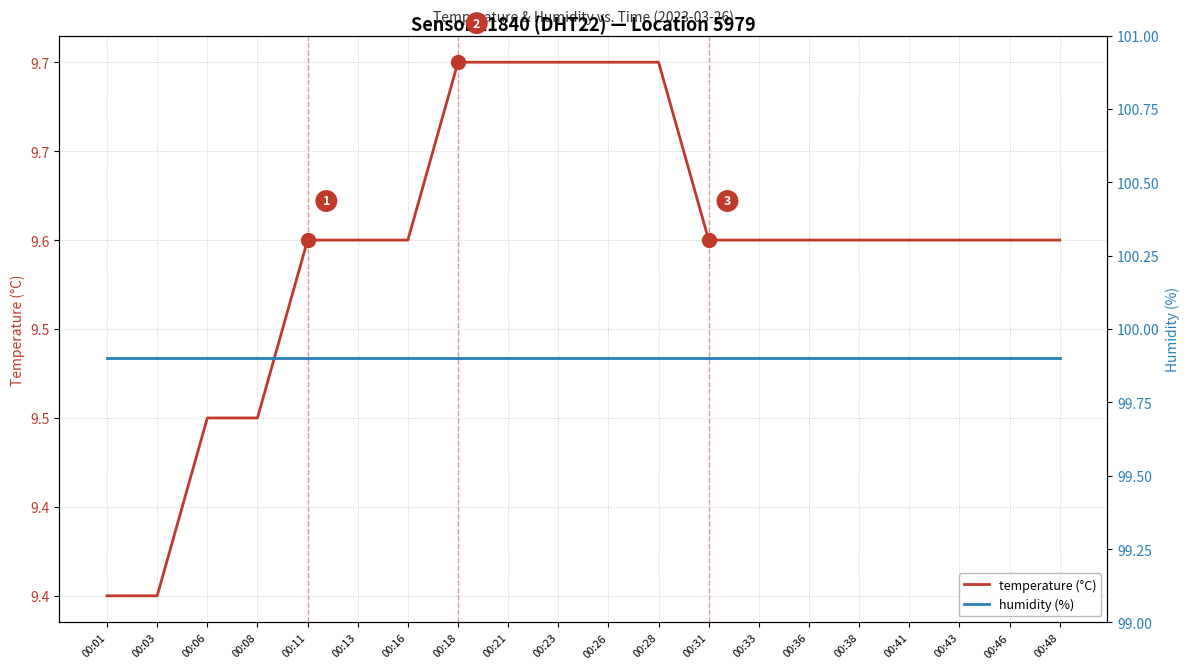

Reading right to left, extract all data points from this chart.

temperature (°C): 00:48=9.6	00:46=9.6	00:43=9.6	00:41=9.6	00:38=9.6	00:36=9.6	00:33=9.6	00:31=9.6	00:28=9.7	00:26=9.7	00:23=9.7	00:21=9.7	00:18=9.7	00:16=9.6	00:13=9.6	00:11=9.6	00:08=9.5	00:06=9.5	00:03=9.4	00:01=9.4
humidity (%): 00:48=99.9	00:46=99.9	00:43=99.9	00:41=99.9	00:38=99.9	00:36=99.9	00:33=99.9	00:31=99.9	00:28=99.9	00:26=99.9	00:23=99.9	00:21=99.9	00:18=99.9	00:16=99.9	00:13=99.9	00:11=99.9	00:08=99.9	00:06=99.9	00:03=99.9	00:01=99.9